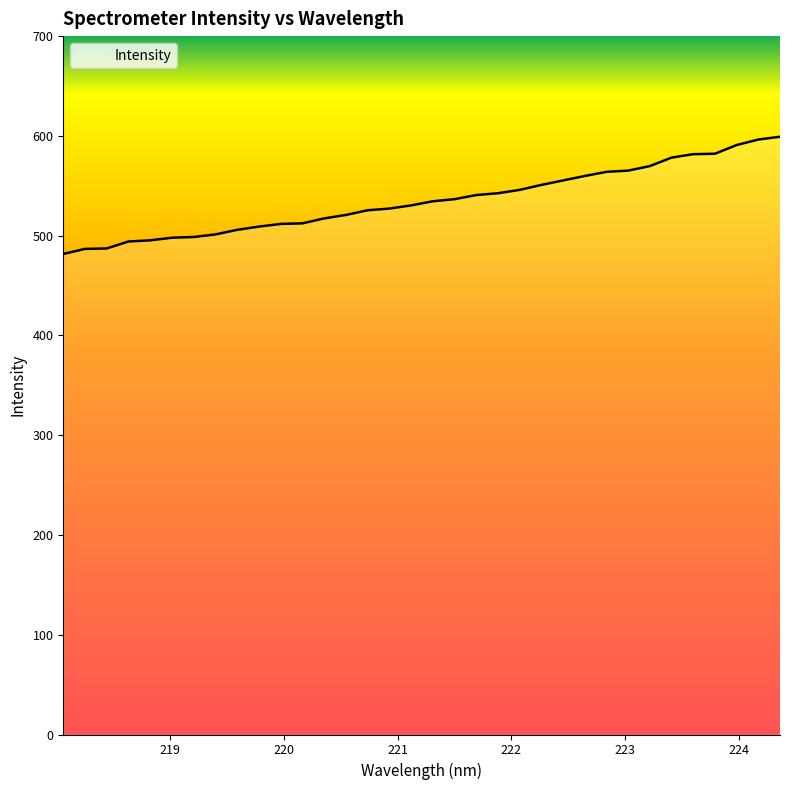

What is the difference between the maximum and minimum values?

117.5